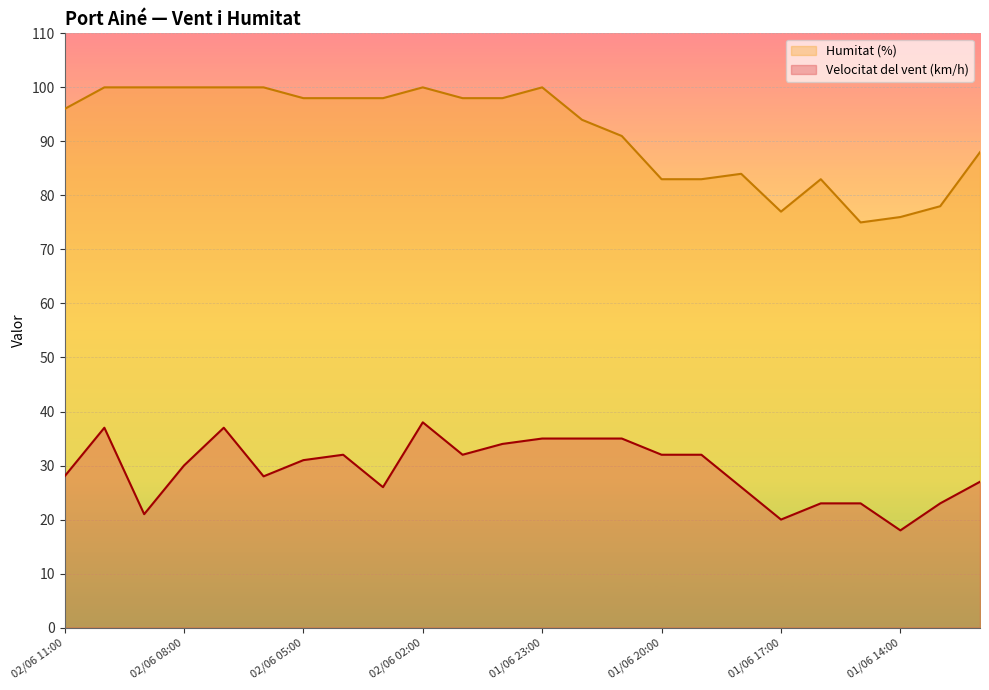

Where is the first local maximum for Humitat (%)?

02/06 02:00